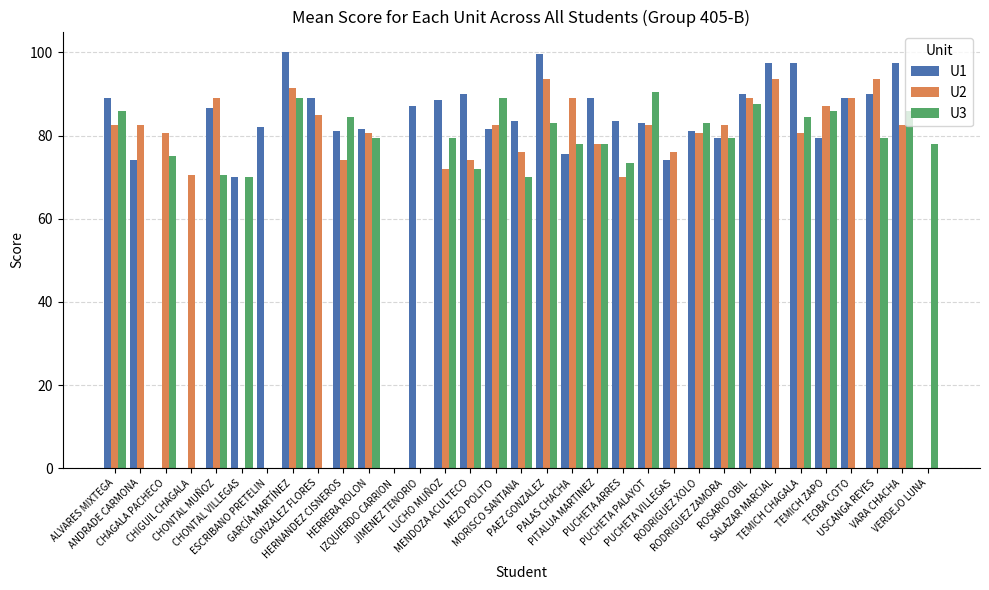

Which series has the largest total across all categories?

U1